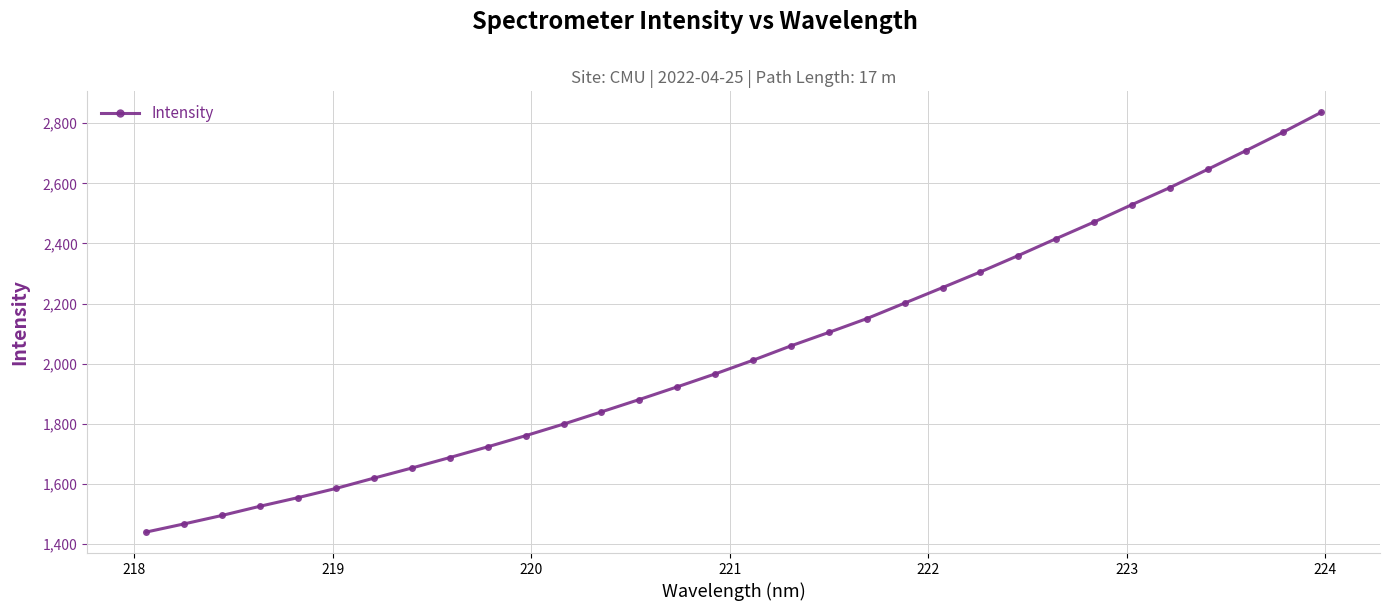

How many distinct data groups are displayed?

1